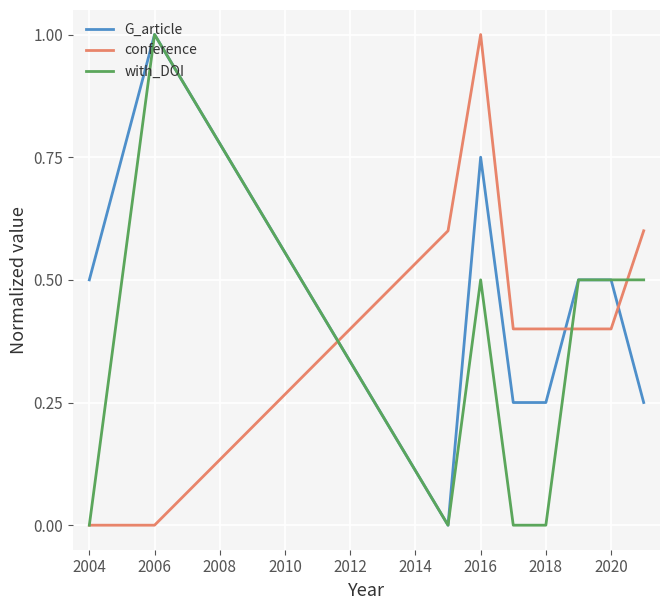

What are all the series names shown in the legend?

G_article, conference, with_DOI